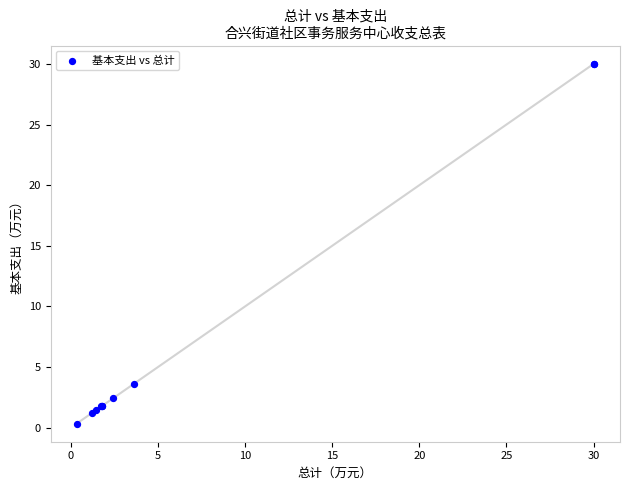

What Y value in the scatter plot is closest to 15?

3.6